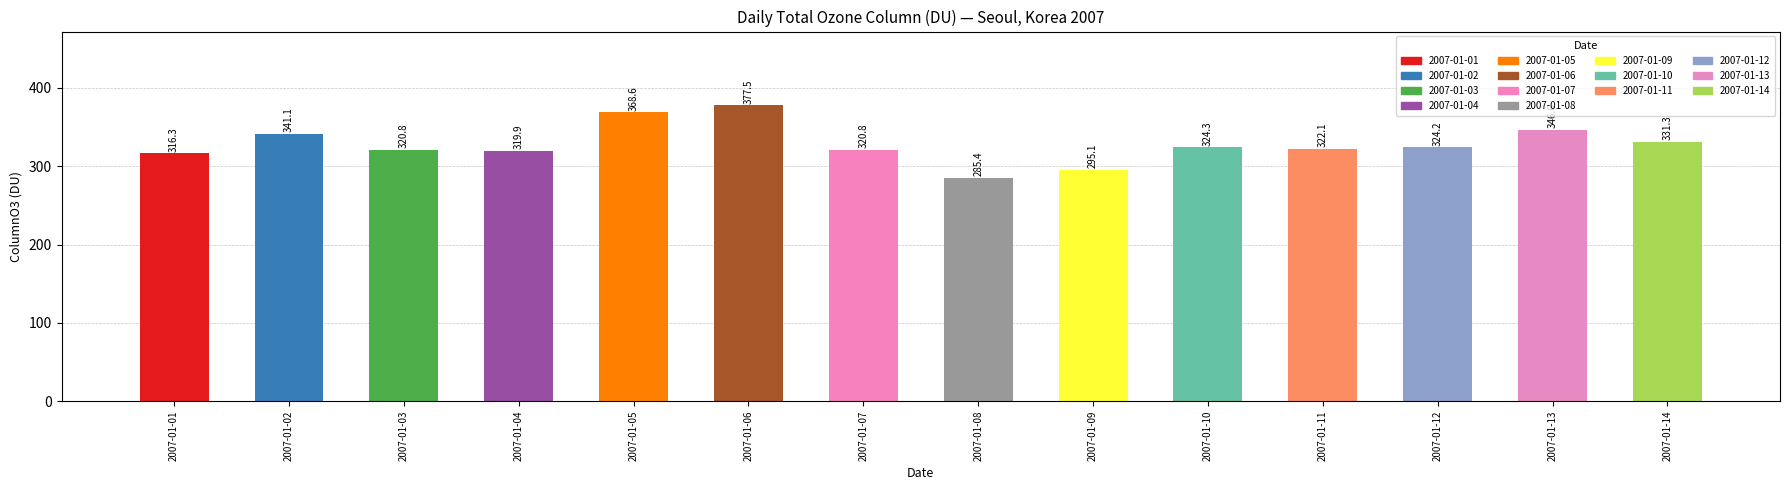

What is the value of the 3rd bar from the left?

320.8